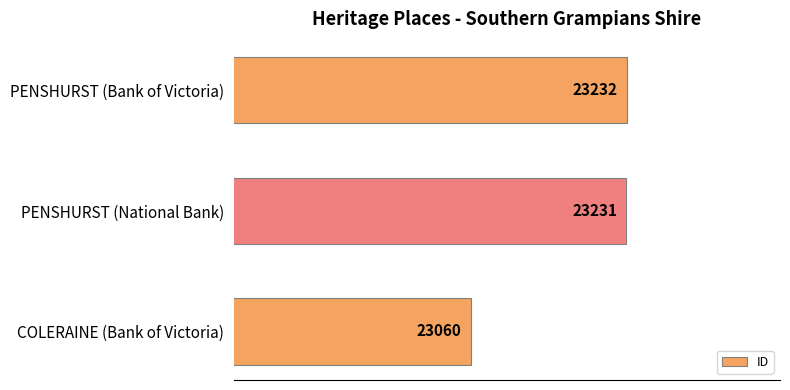

Reading bottom to top, list all the values displayed in this chart.

COLERAINE (Bank of Victoria)=23060	PENSHURST (National Bank)=23231	PENSHURST (Bank of Victoria)=23232